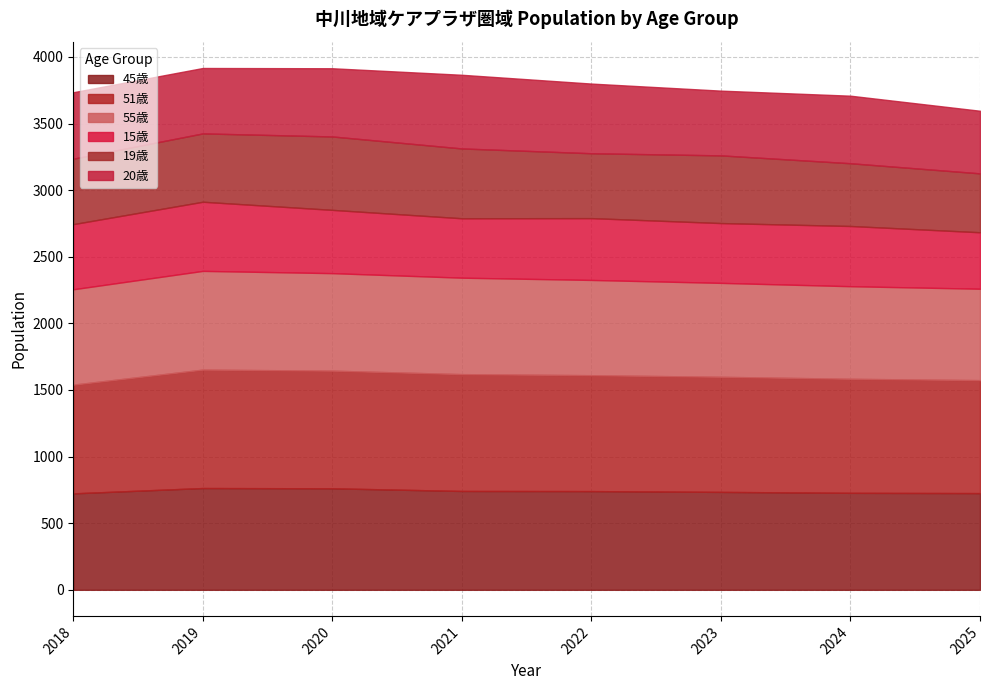

Reading left to right, what are all the values shown in this chart?

45歳: 724	764	762	742	741	735	728	726
51歳: 816	889	883	877	870	864	856	848
55歳: 716	741	732	724	715	705	695	686
15歳: 489	519	475	446	464	449	452	424
19歳: 491	513	551	524	487	508	471	442
20歳: 499	491	512	553	523	486	507	470